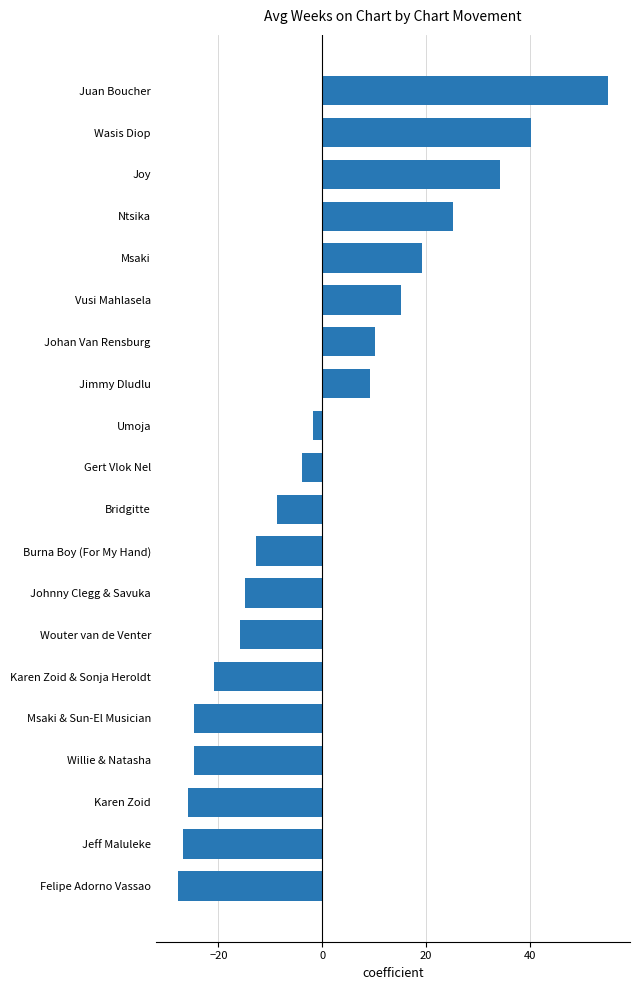

How many categories are shown in the chart?

20